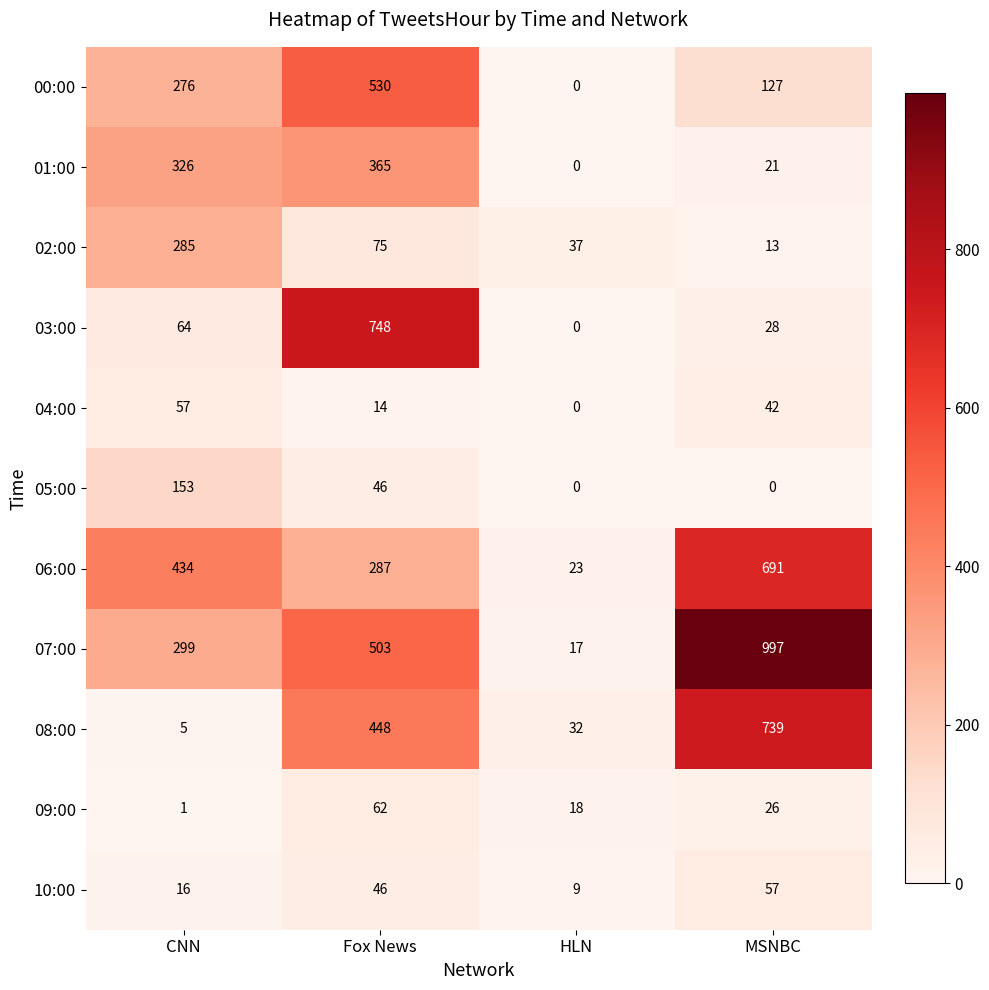

At how many categories does at least one series exceed 574?

2